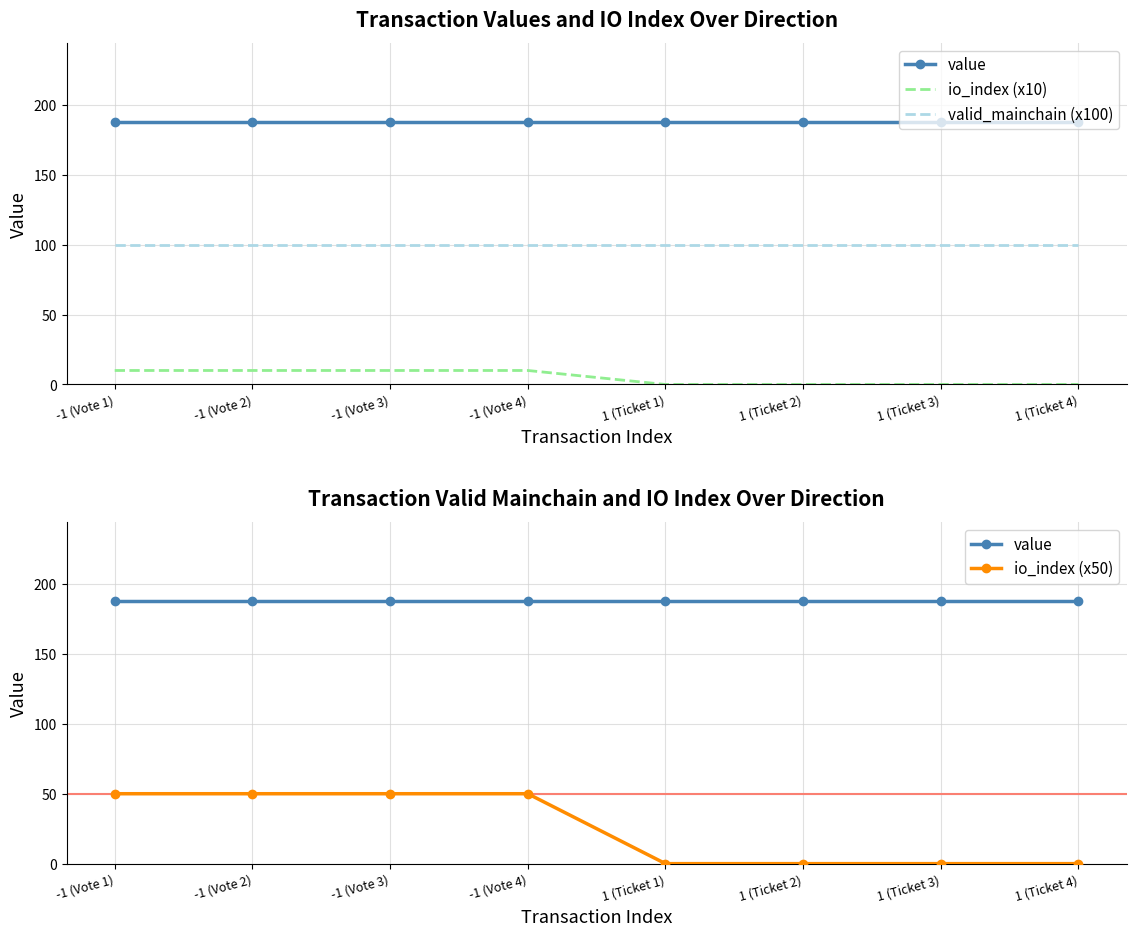

True or false: value and io_index (x50) cross at least once.

False